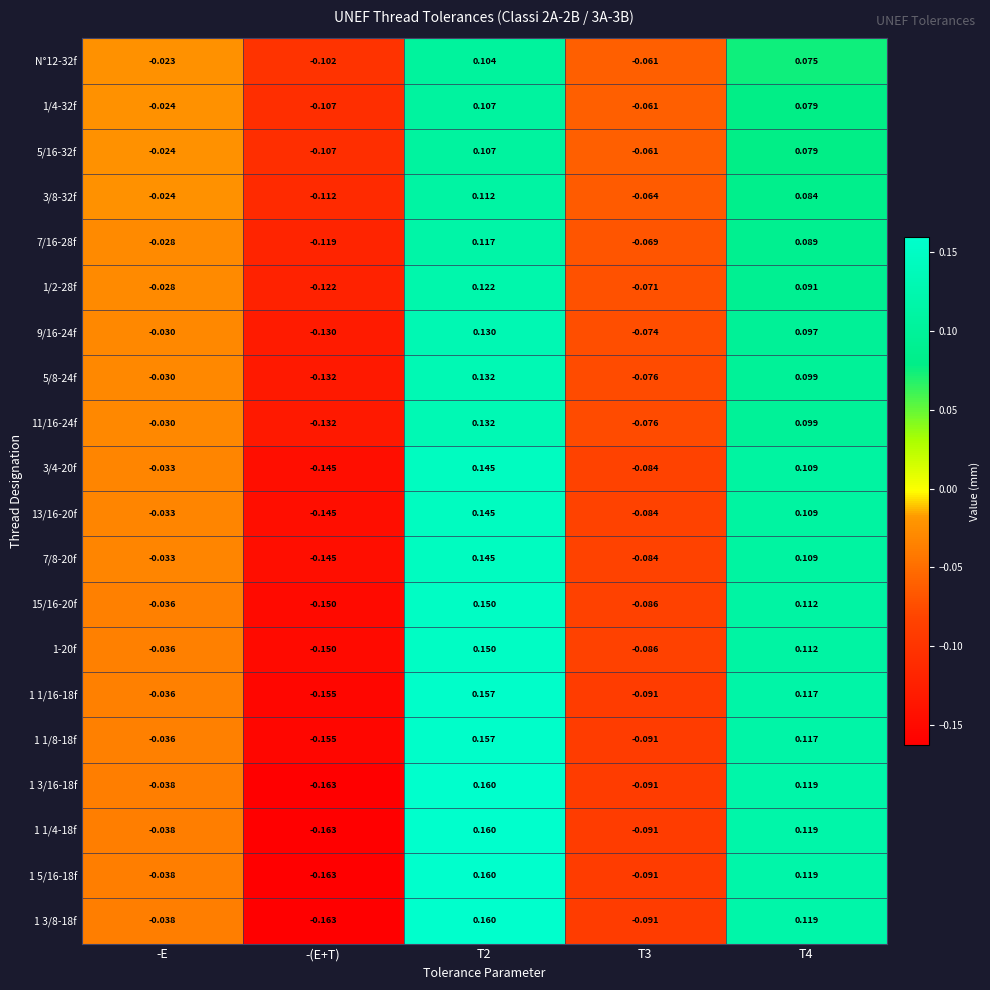

At which label does 3/4-20f reach its minimum?

-(E+T)